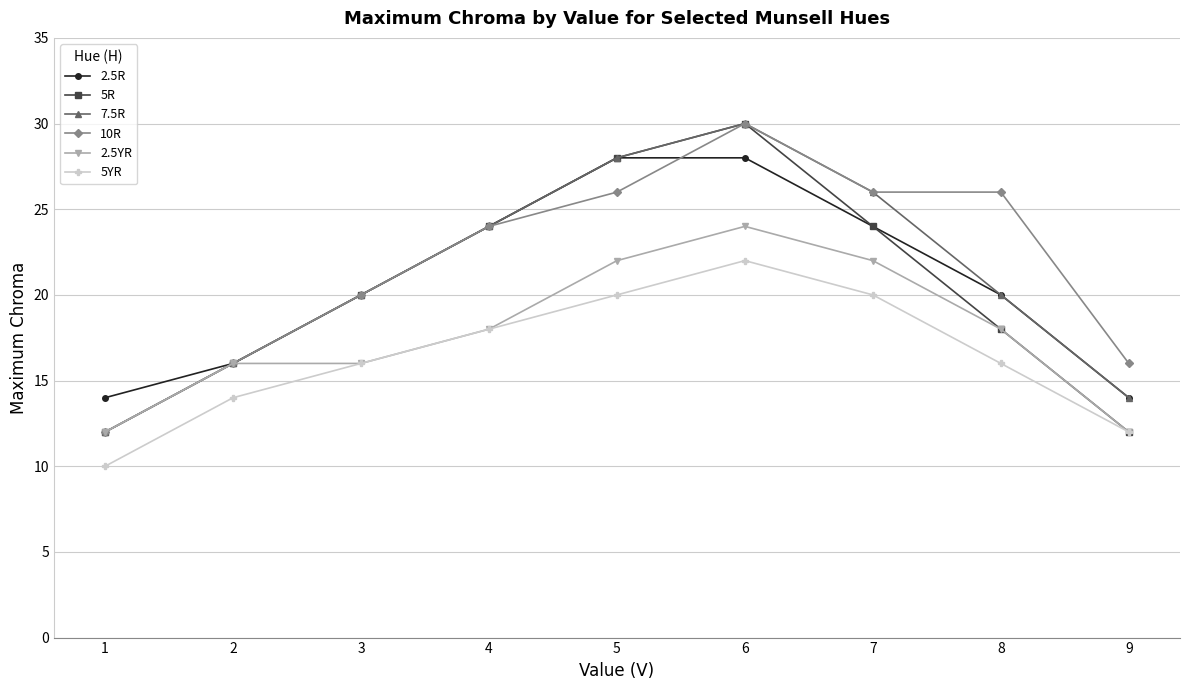

How many series are shown in this chart?

6